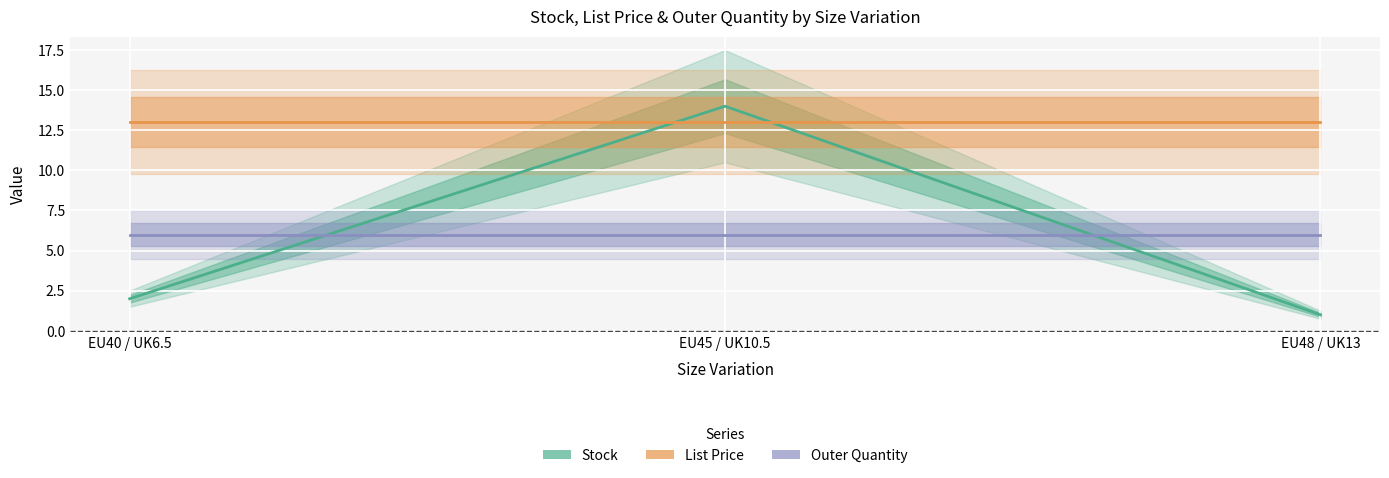

List the series in order of their peak value, highest first.

Stock, List Price, Outer Quantity